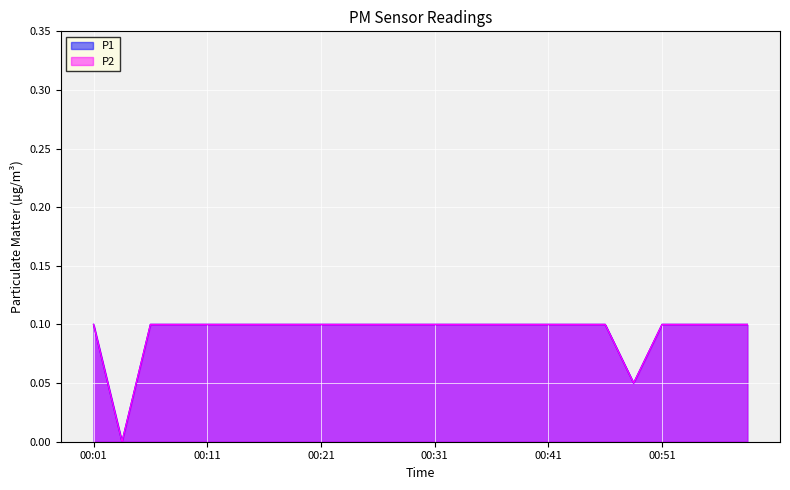

Reading left to right, what are all the values shown in this chart?

P1: 0.1	0.0	0.1	0.1	0.1	0.1	0.1	0.1	0.1	0.1	0.1	0.1	0.1	0.1	0.1	0.1	0.1	0.1	0.1	0.1	0.1	0.1	0.1	0.1
P2: 0.1	0.0	0.1	0.1	0.1	0.1	0.1	0.1	0.1	0.1	0.1	0.1	0.1	0.1	0.1	0.1	0.1	0.1	0.1	0.1	0.1	0.1	0.1	0.1